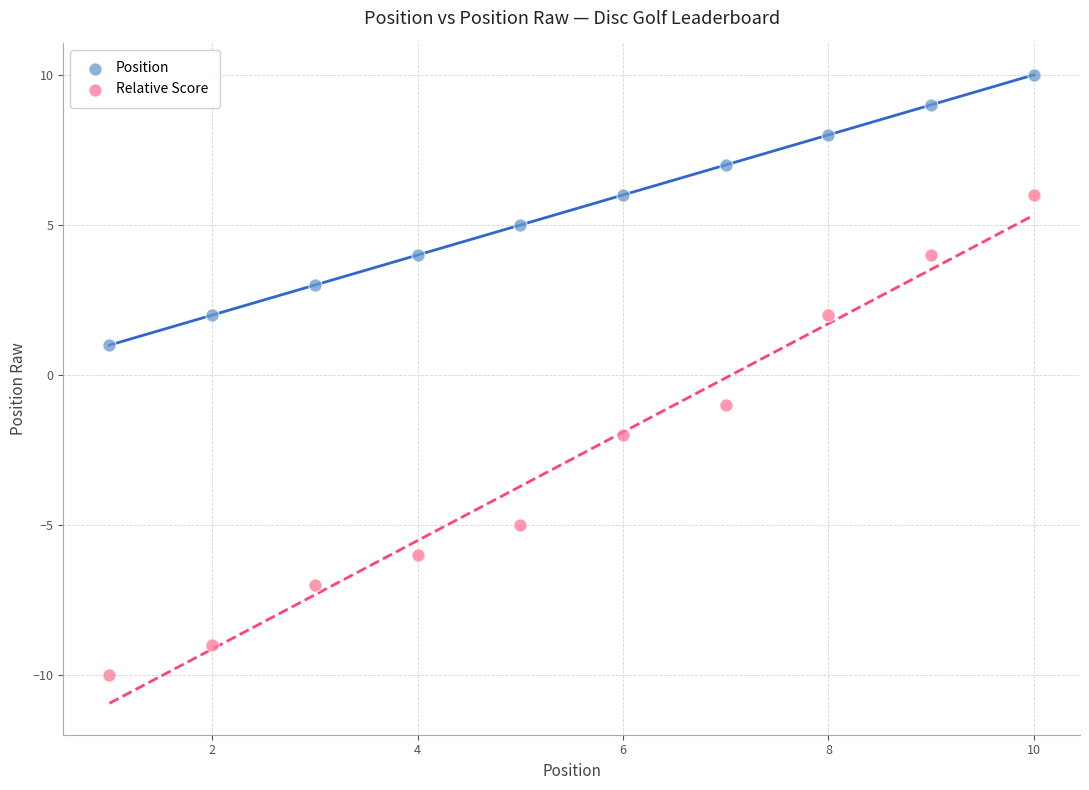

Which series reaches the minimum Y coordinate?

Relative Score